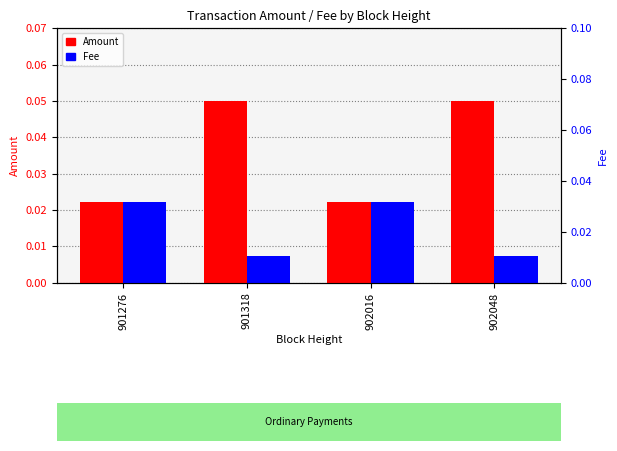

Reading right to left, transcribe all the data shown in this chart.

Amount: 902048=0.1	902016=0.0	901318=0.1	901276=0.0
Fee: 902048=0.0	902016=0.0	901318=0.0	901276=0.0